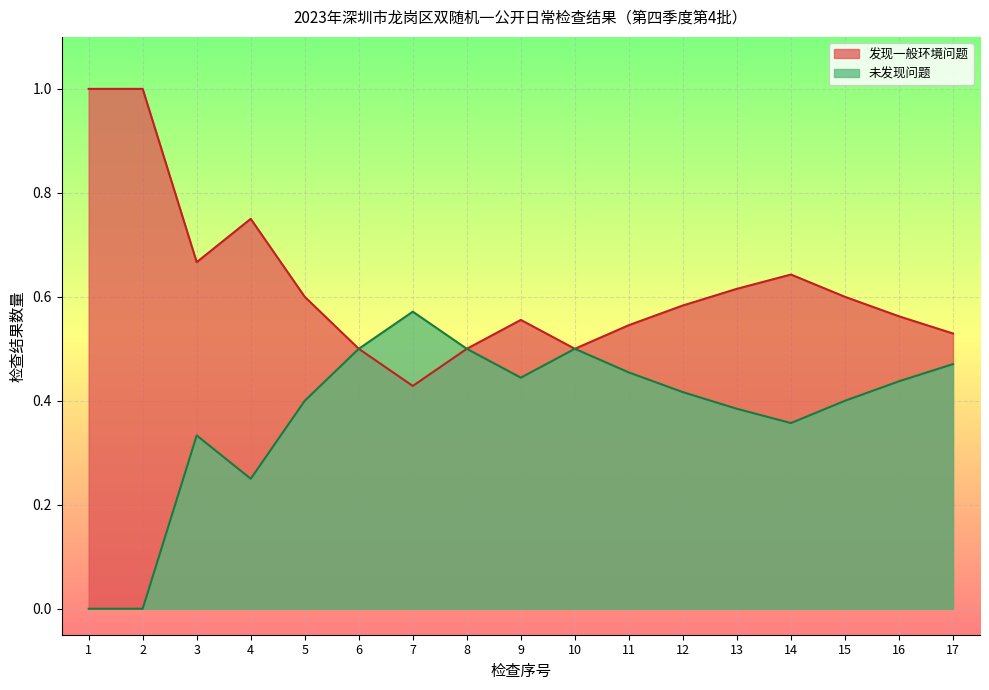

Does the chart display data point markers on the line(s)?

No